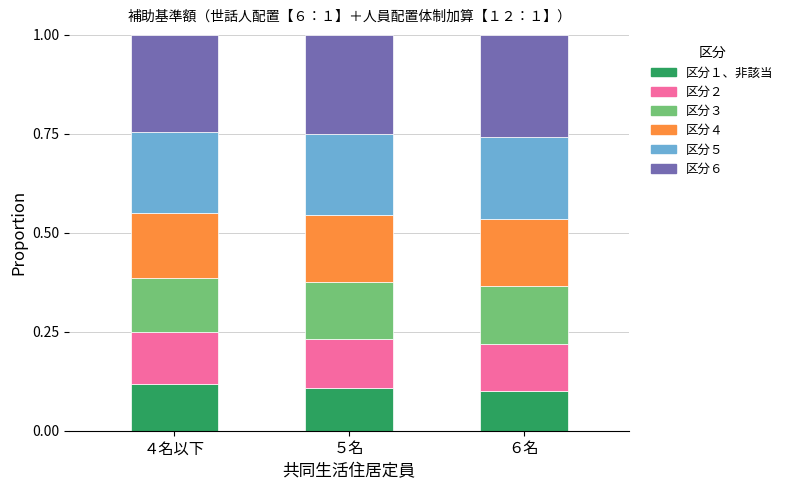

What is the total value across all series at ５名?

1.0